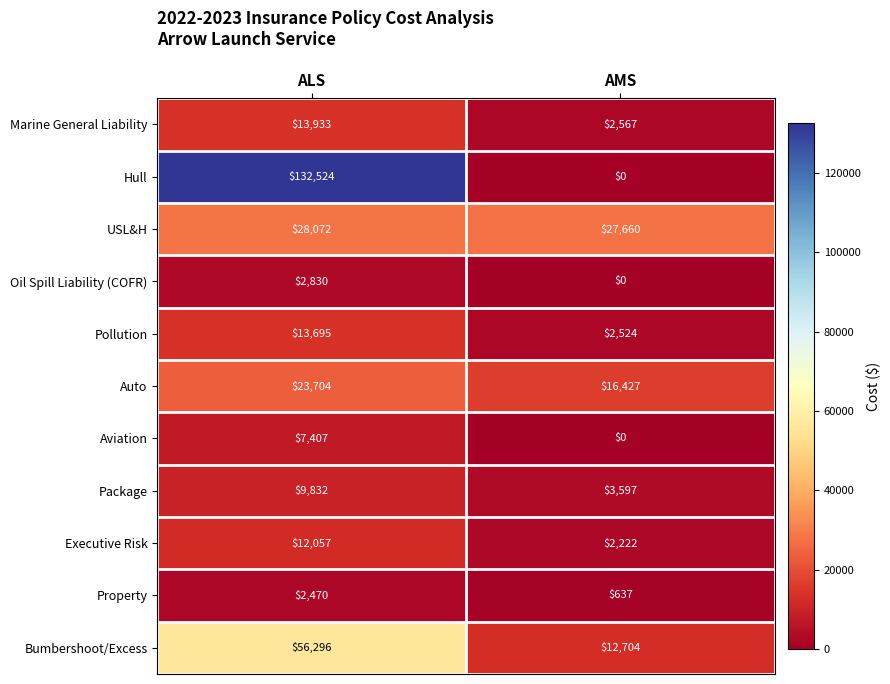

What is the maximum value for Property?

2470